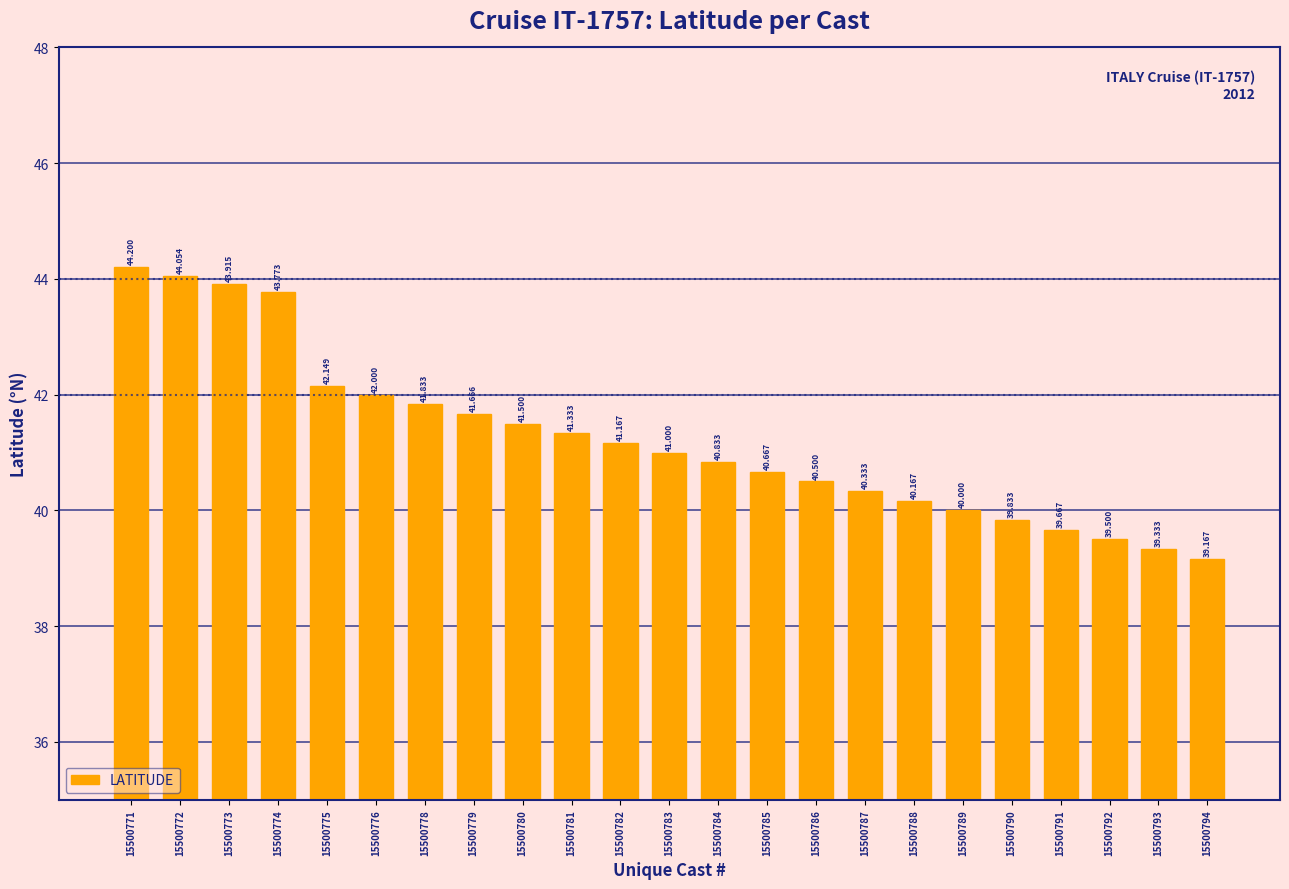

Reading left to right, extract all data points from this chart.

44.2	44.1	43.9	43.8	42.1	42.0	41.8	41.7	41.5	41.3	41.2	41.0	40.8	40.7	40.5	40.3	40.2	40.0	39.8	39.7	39.5	39.3	39.2